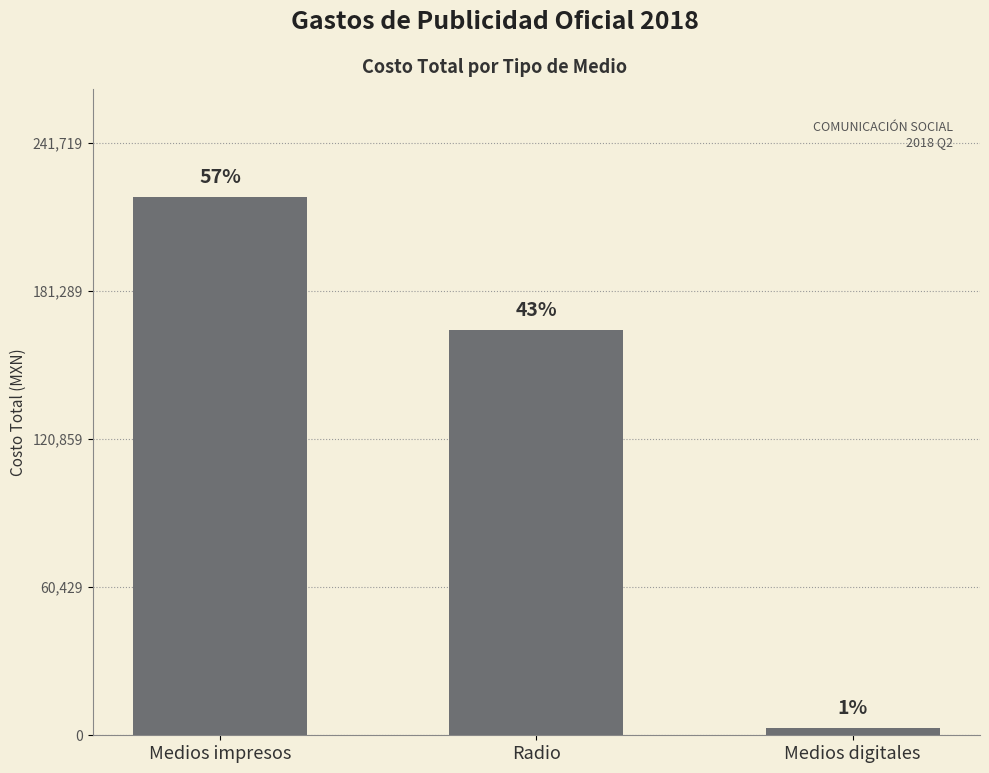

Which has a higher value, Medios impresos or Radio?

Medios impresos